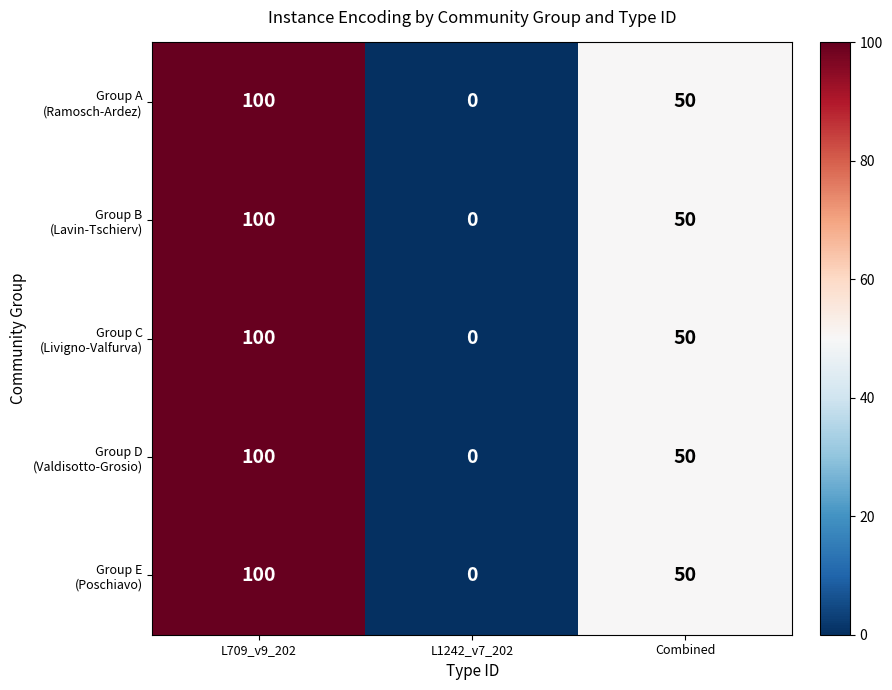

At how many categories does at least one series exceed 97?

1